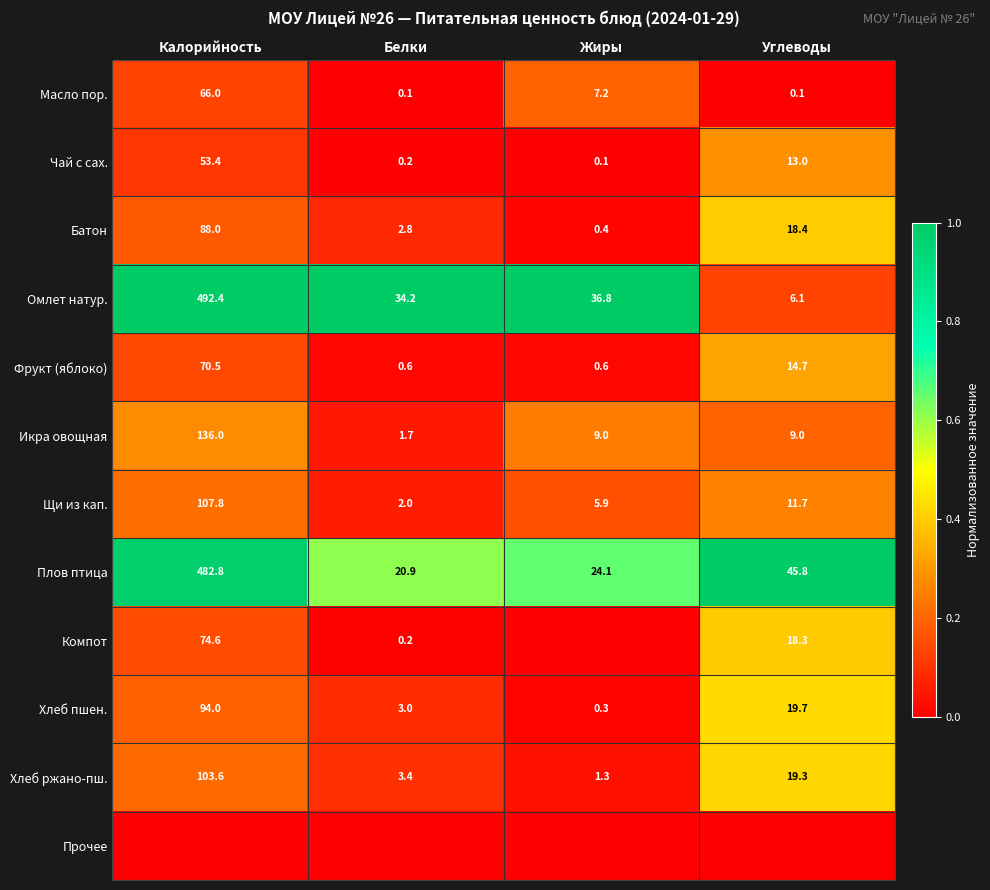

What is the difference between the second highest and minimum values in the Батон series?

18.0